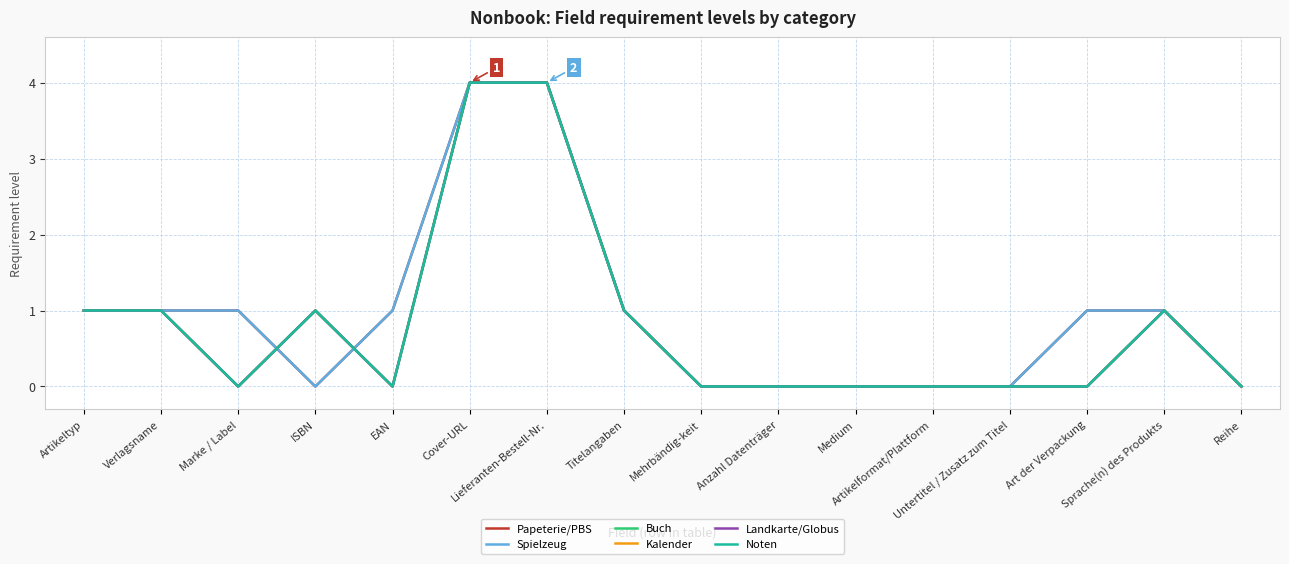

Where is Landkarte/Globus nearest to the value 2?

Artikeltyp